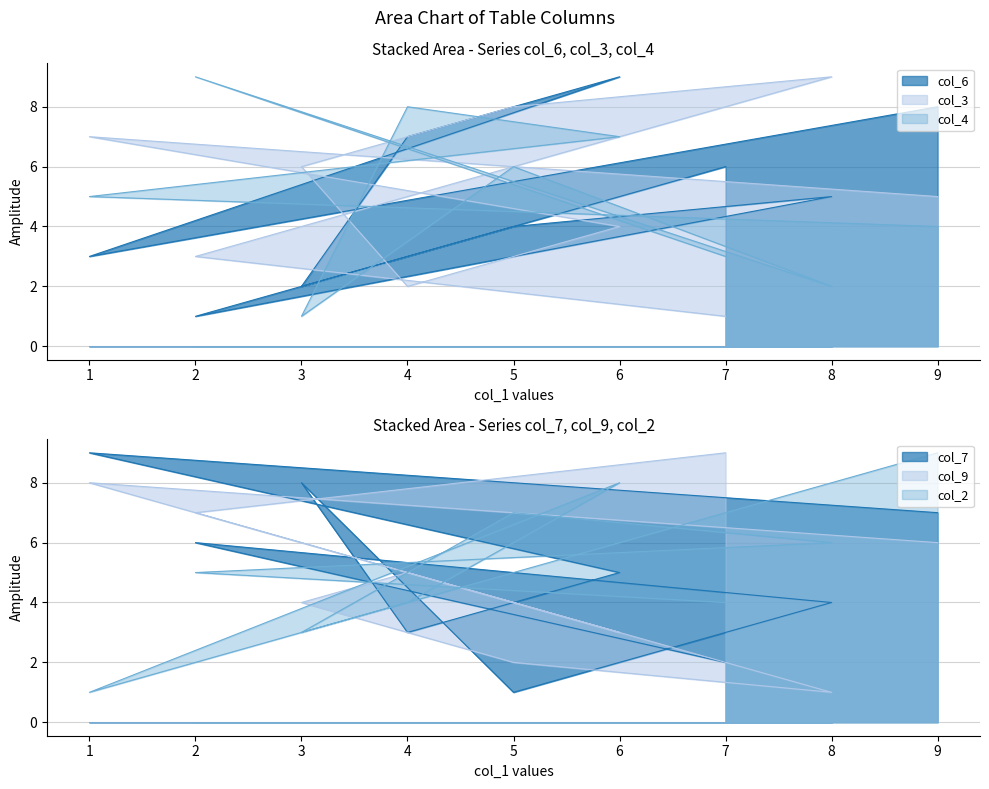

What is the label of the 2nd point from the left?

1